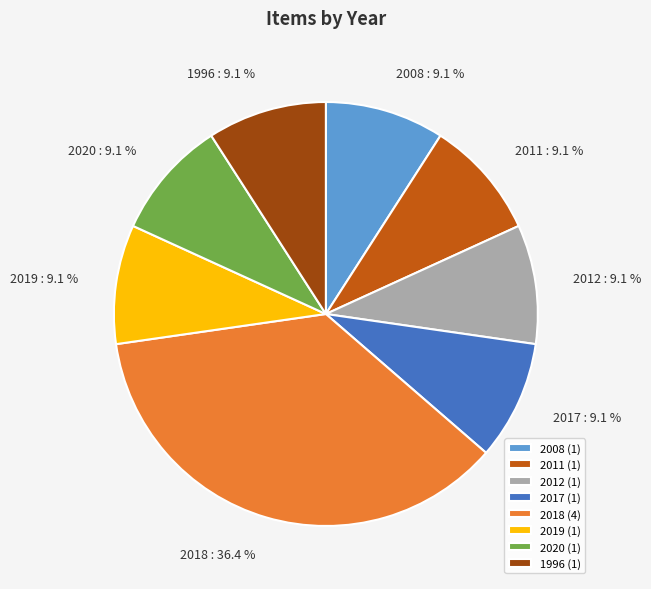

Is there any slice that represents more than half of the pie?

No